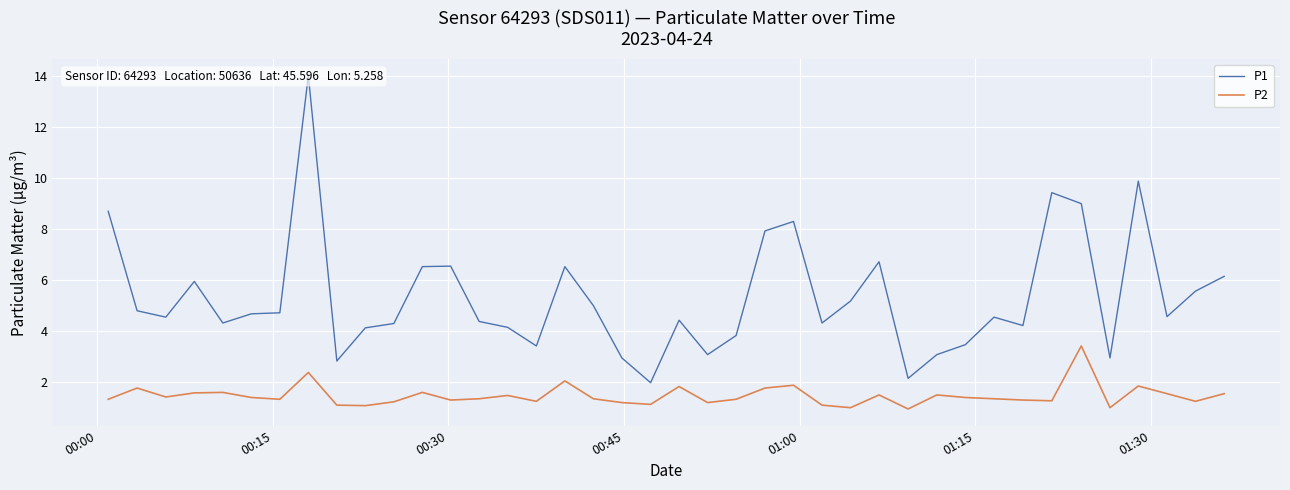

What is the smallest value displayed?

0.9